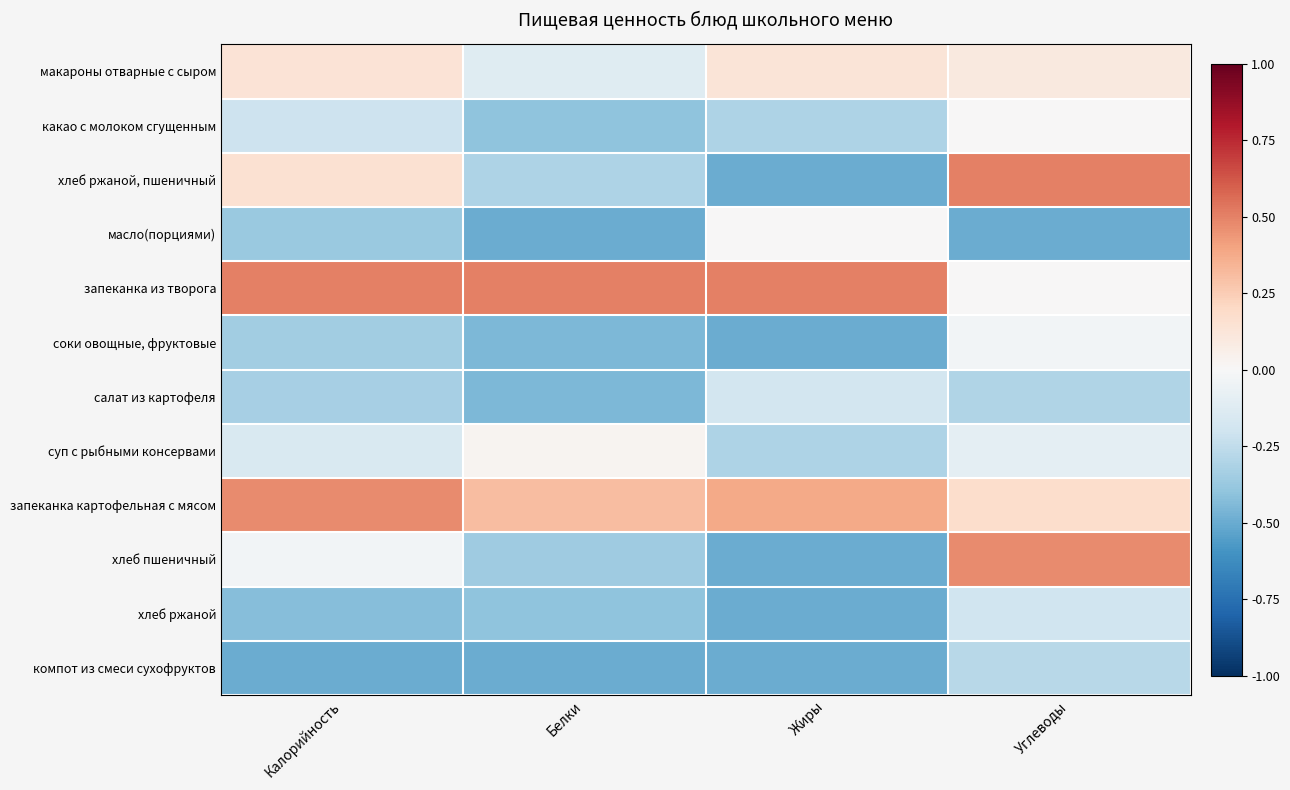

Reading right to left, transcribe all the data shown in this chart.

макароны отварные с сыром: Углеводы=0.1	Жиры=0.1	Белки=-0.1	Калорийность=0.1
какао с молоком сгущенным: Углеводы=0.0	Жиры=-0.3	Белки=-0.4	Калорийность=-0.2
хлеб ржаной, пшеничный: Углеводы=0.5	Жиры=-0.5	Белки=-0.3	Калорийность=0.2
масло(порциями): Углеводы=-0.5	Жиры=0.0	Белки=-0.5	Калорийность=-0.4
запеканка из творога: Углеводы=0.0	Жиры=0.5	Белки=0.5	Калорийность=0.5
соки овощные, фруктовые: Углеводы=-0.0	Жиры=-0.5	Белки=-0.5	Калорийность=-0.3
салат из картофеля: Углеводы=-0.3	Жиры=-0.2	Белки=-0.5	Калорийность=-0.3
суп с рыбными консервами: Углеводы=-0.1	Жиры=-0.3	Белки=0.0	Калорийность=-0.2
запеканка картофельная с мясом: Углеводы=0.2	Жиры=0.4	Белки=0.3	Калорийность=0.5
хлеб пшеничный: Углеводы=0.5	Жиры=-0.5	Белки=-0.4	Калорийность=-0.0
хлеб ржаной: Углеводы=-0.2	Жиры=-0.5	Белки=-0.4	Калорийность=-0.4
компот из смеси сухофруктов: Углеводы=-0.3	Жиры=-0.5	Белки=-0.5	Калорийность=-0.5